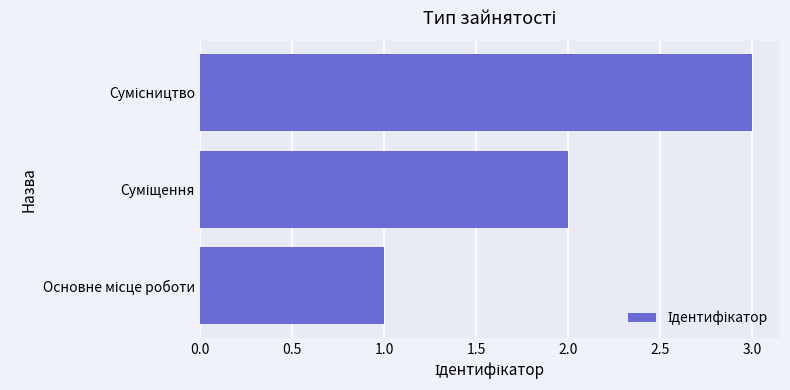

What is the sum of all values?

6